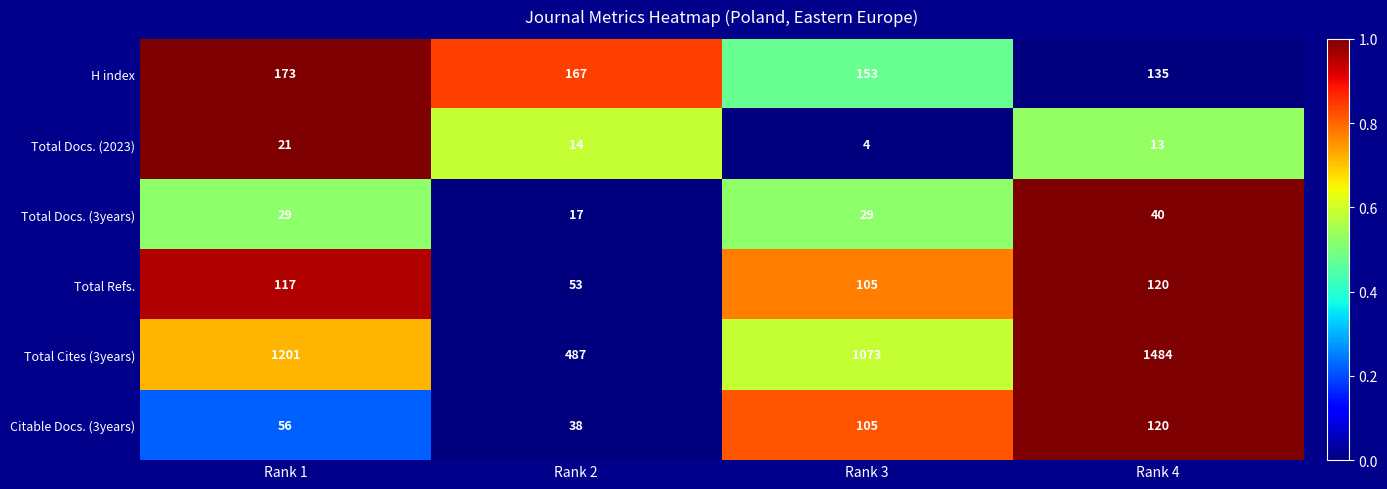

What is the spread (max minus min) of values at Rank 4?

1471